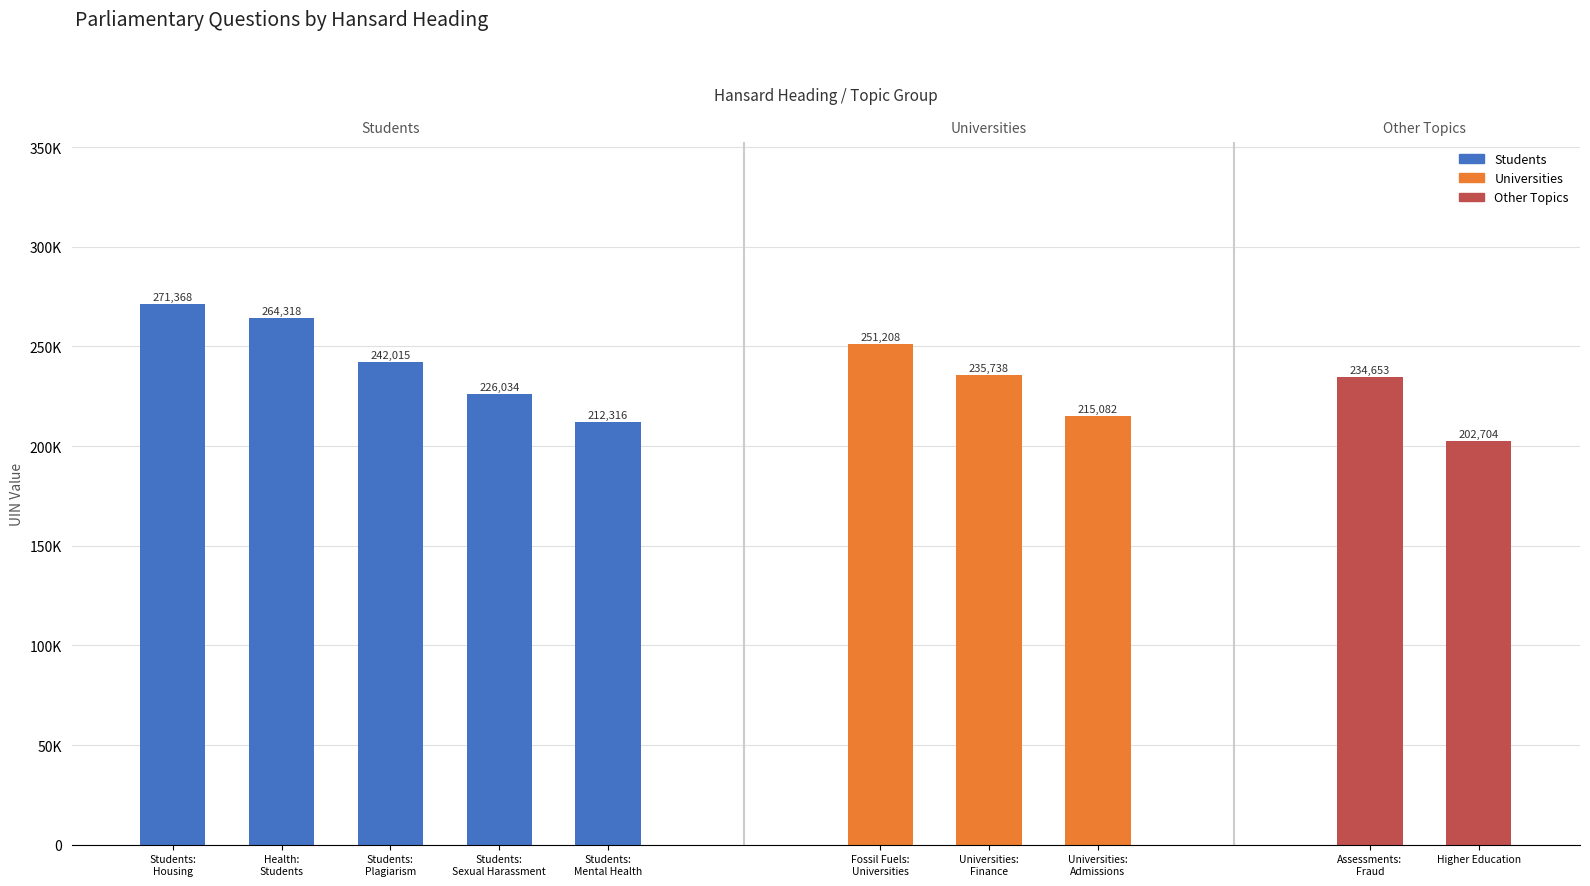

Are the bars horizontal?

No